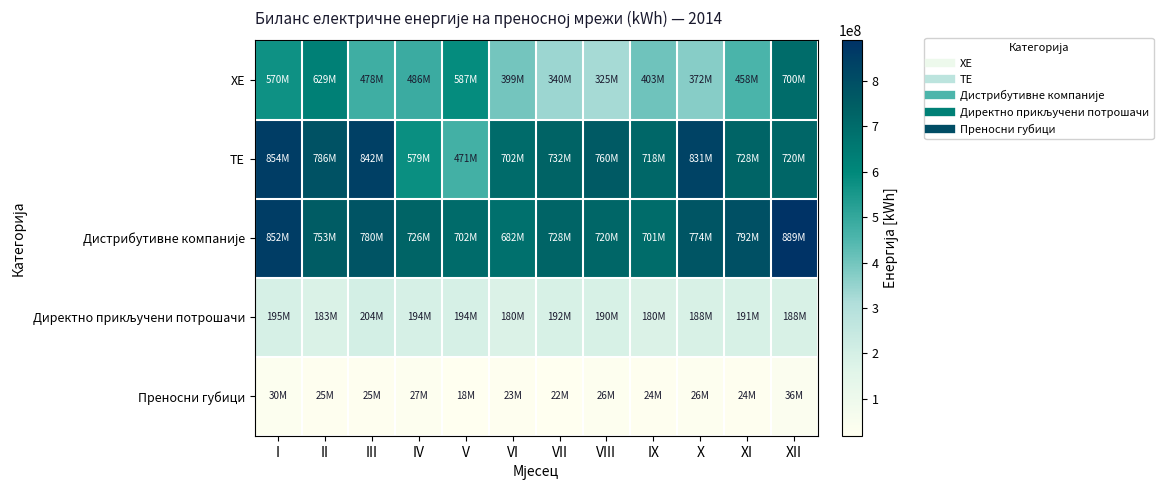

At VII, list the series in order from smallest to largest.

Преносни губици, Директно прикључени потрошачи, ХЕ, Дистрибутивне компаније, ТЕ